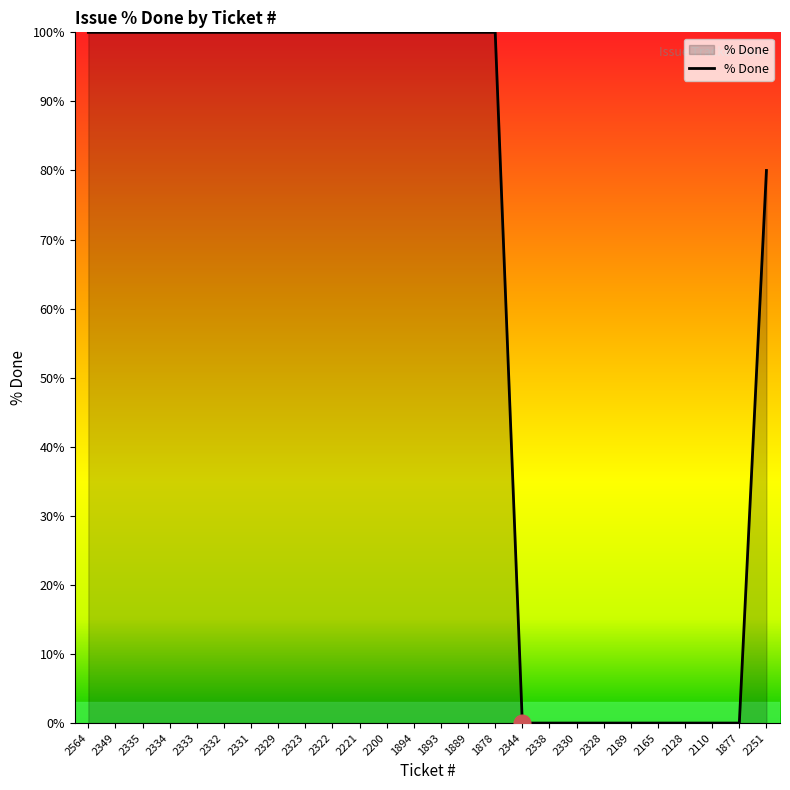

Which has a higher value, 2322 or 2328?

2322